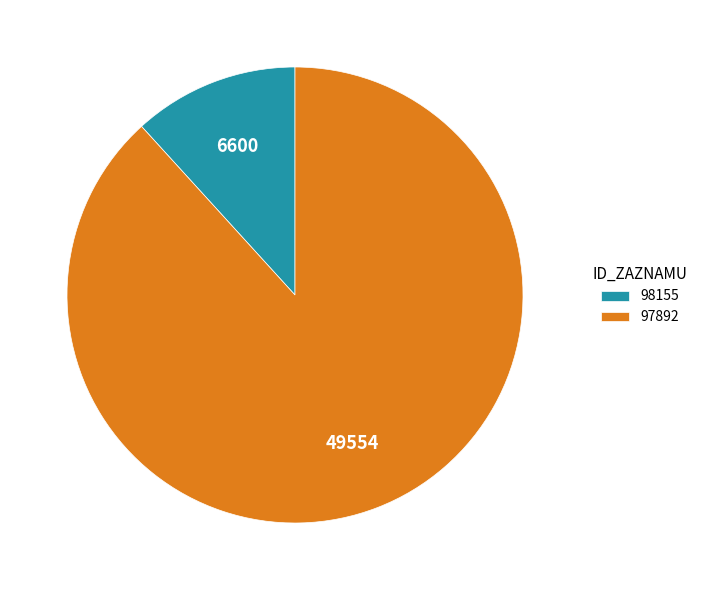

Does 97892 account for over 50% of the chart?

Yes